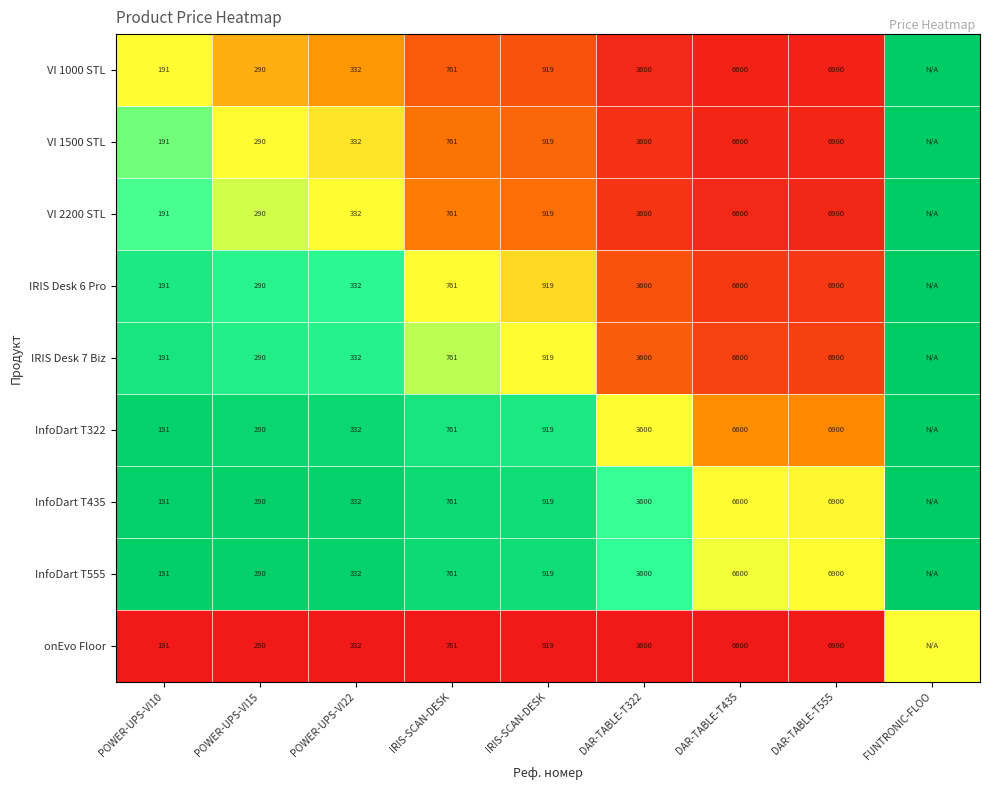

Which series has the largest total across all categories?

InfoDart T555